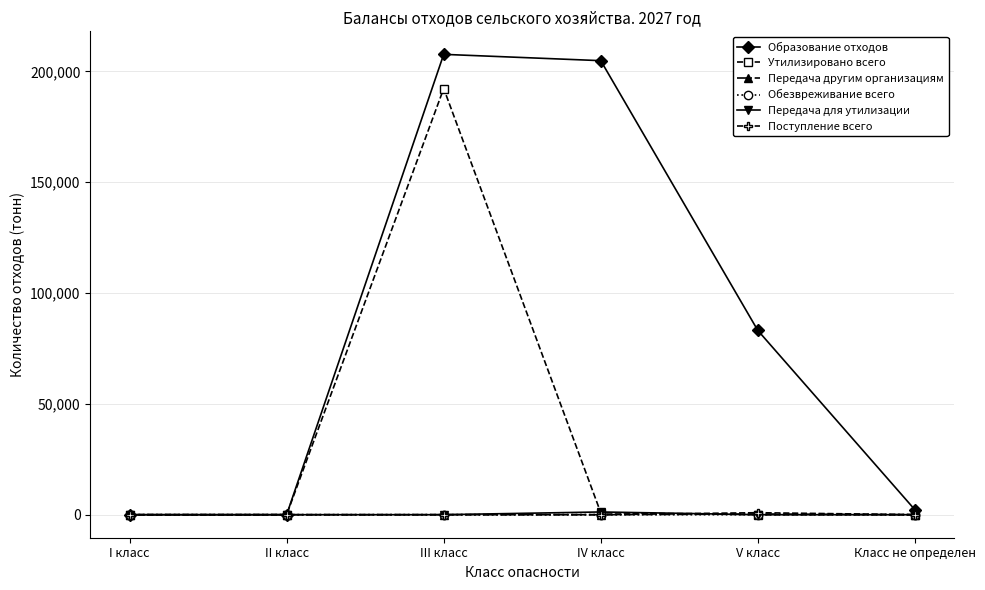

What is the average value of the Утилизировано всего series?

32193.9